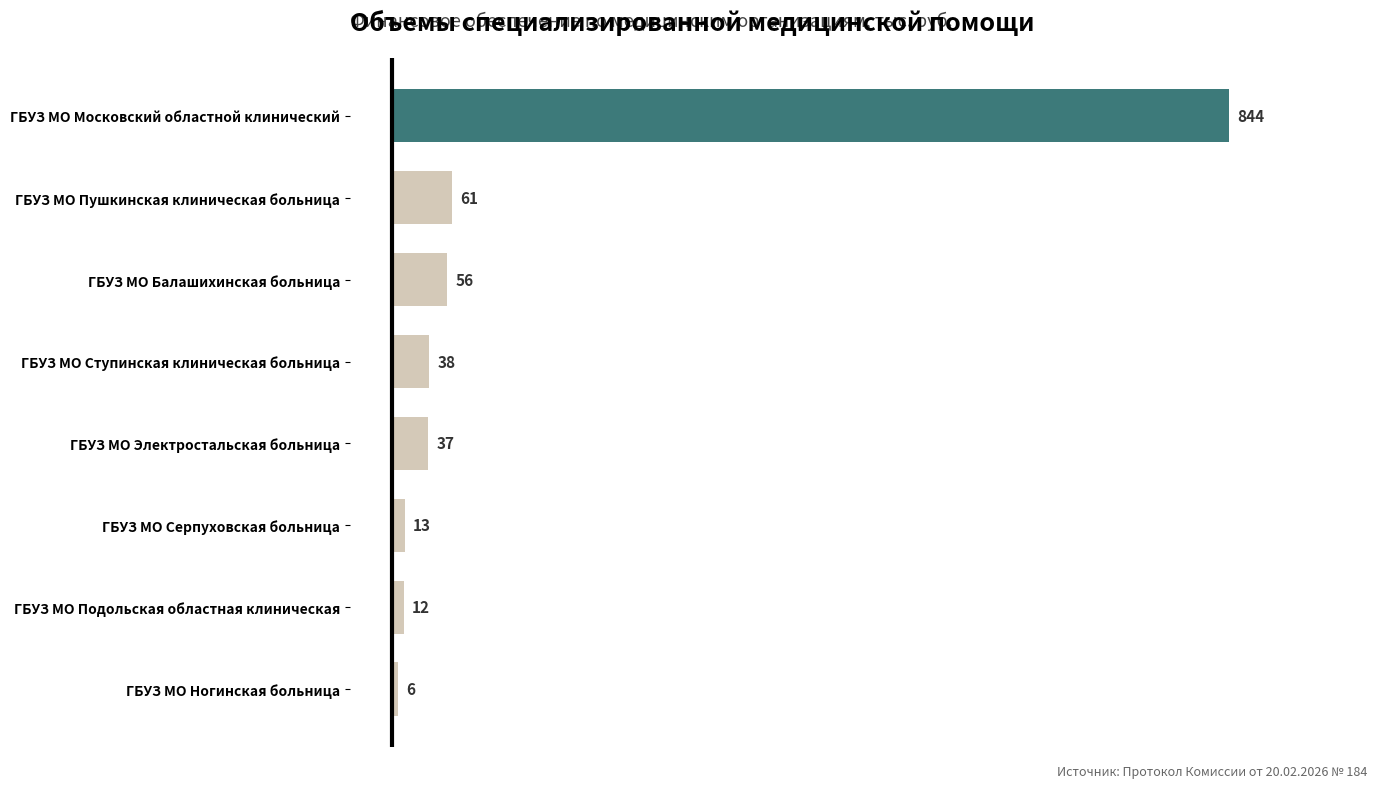

Where is the data nearest to the value 425?

ГБУЗ МО Пушкинская клиническая больница